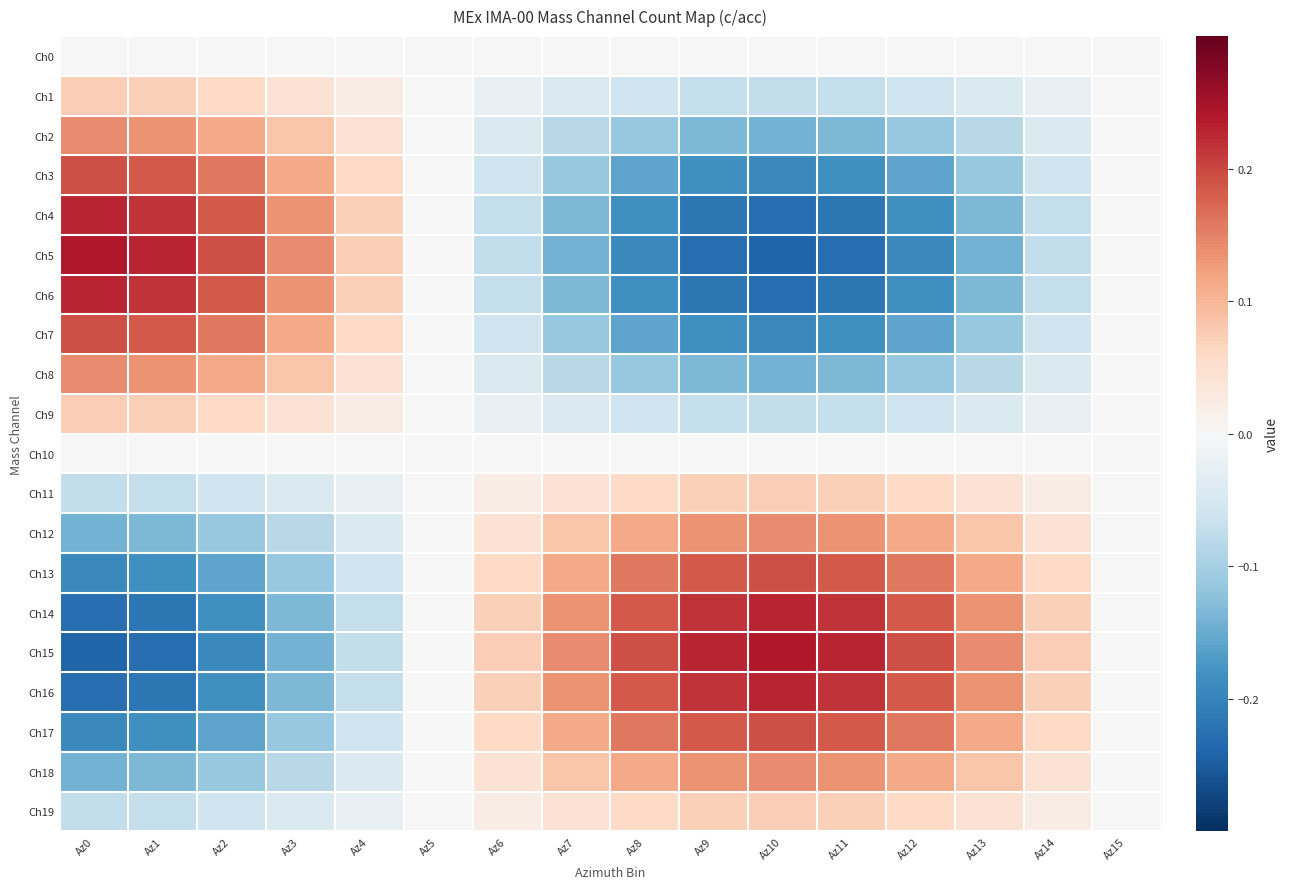

Reading left to right, extract all data points from this chart.

Ch0: Az0=0.0	Az1=0.0	Az2=0.0	Az3=0.0	Az4=0.0	Az5=0.0	Az6=-0.0	Az7=-0.0	Az8=-0.0	Az9=-0.0	Az10=-0.0	Az11=-0.0	Az12=-0.0	Az13=-0.0	Az14=-0.0	Az15=-0.0
Ch1: Az0=0.1	Az1=0.1	Az2=0.1	Az3=0.0	Az4=0.0	Az5=0.0	Az6=-0.0	Az7=-0.0	Az8=-0.1	Az9=-0.1	Az10=-0.1	Az11=-0.1	Az12=-0.1	Az13=-0.0	Az14=-0.0	Az15=-0.0
Ch2: Az0=0.1	Az1=0.1	Az2=0.1	Az3=0.1	Az4=0.0	Az5=0.0	Az6=-0.0	Az7=-0.1	Az8=-0.1	Az9=-0.1	Az10=-0.1	Az11=-0.1	Az12=-0.1	Az13=-0.1	Az14=-0.0	Az15=-0.0
Ch3: Az0=0.2	Az1=0.2	Az2=0.2	Az3=0.1	Az4=0.1	Az5=0.0	Az6=-0.1	Az7=-0.1	Az8=-0.2	Az9=-0.2	Az10=-0.2	Az11=-0.2	Az12=-0.2	Az13=-0.1	Az14=-0.1	Az15=-0.0
Ch4: Az0=0.2	Az1=0.2	Az2=0.2	Az3=0.1	Az4=0.1	Az5=0.0	Az6=-0.1	Az7=-0.1	Az8=-0.2	Az9=-0.2	Az10=-0.2	Az11=-0.2	Az12=-0.2	Az13=-0.1	Az14=-0.1	Az15=-0.0
Ch5: Az0=0.2	Az1=0.2	Az2=0.2	Az3=0.1	Az4=0.1	Az5=0.0	Az6=-0.1	Az7=-0.1	Az8=-0.2	Az9=-0.2	Az10=-0.2	Az11=-0.2	Az12=-0.2	Az13=-0.1	Az14=-0.1	Az15=-0.0
Ch6: Az0=0.2	Az1=0.2	Az2=0.2	Az3=0.1	Az4=0.1	Az5=0.0	Az6=-0.1	Az7=-0.1	Az8=-0.2	Az9=-0.2	Az10=-0.2	Az11=-0.2	Az12=-0.2	Az13=-0.1	Az14=-0.1	Az15=-0.0
Ch7: Az0=0.2	Az1=0.2	Az2=0.2	Az3=0.1	Az4=0.1	Az5=0.0	Az6=-0.1	Az7=-0.1	Az8=-0.2	Az9=-0.2	Az10=-0.2	Az11=-0.2	Az12=-0.2	Az13=-0.1	Az14=-0.1	Az15=-0.0
Ch8: Az0=0.1	Az1=0.1	Az2=0.1	Az3=0.1	Az4=0.0	Az5=0.0	Az6=-0.0	Az7=-0.1	Az8=-0.1	Az9=-0.1	Az10=-0.1	Az11=-0.1	Az12=-0.1	Az13=-0.1	Az14=-0.0	Az15=-0.0
Ch9: Az0=0.1	Az1=0.1	Az2=0.1	Az3=0.0	Az4=0.0	Az5=0.0	Az6=-0.0	Az7=-0.0	Az8=-0.1	Az9=-0.1	Az10=-0.1	Az11=-0.1	Az12=-0.1	Az13=-0.0	Az14=-0.0	Az15=-0.0
Ch10: Az0=0.0	Az1=0.0	Az2=0.0	Az3=0.0	Az4=0.0	Az5=0.0	Az6=-0.0	Az7=-0.0	Az8=-0.0	Az9=-0.0	Az10=-0.0	Az11=-0.0	Az12=-0.0	Az13=-0.0	Az14=-0.0	Az15=-0.0
Ch11: Az0=-0.1	Az1=-0.1	Az2=-0.1	Az3=-0.0	Az4=-0.0	Az5=-0.0	Az6=0.0	Az7=0.0	Az8=0.1	Az9=0.1	Az10=0.1	Az11=0.1	Az12=0.1	Az13=0.0	Az14=0.0	Az15=0.0
Ch12: Az0=-0.1	Az1=-0.1	Az2=-0.1	Az3=-0.1	Az4=-0.0	Az5=-0.0	Az6=0.0	Az7=0.1	Az8=0.1	Az9=0.1	Az10=0.1	Az11=0.1	Az12=0.1	Az13=0.1	Az14=0.0	Az15=0.0
Ch13: Az0=-0.2	Az1=-0.2	Az2=-0.2	Az3=-0.1	Az4=-0.1	Az5=-0.0	Az6=0.1	Az7=0.1	Az8=0.2	Az9=0.2	Az10=0.2	Az11=0.2	Az12=0.2	Az13=0.1	Az14=0.1	Az15=0.0
Ch14: Az0=-0.2	Az1=-0.2	Az2=-0.2	Az3=-0.1	Az4=-0.1	Az5=-0.0	Az6=0.1	Az7=0.1	Az8=0.2	Az9=0.2	Az10=0.2	Az11=0.2	Az12=0.2	Az13=0.1	Az14=0.1	Az15=0.0
Ch15: Az0=-0.2	Az1=-0.2	Az2=-0.2	Az3=-0.1	Az4=-0.1	Az5=-0.0	Az6=0.1	Az7=0.1	Az8=0.2	Az9=0.2	Az10=0.2	Az11=0.2	Az12=0.2	Az13=0.1	Az14=0.1	Az15=0.0
Ch16: Az0=-0.2	Az1=-0.2	Az2=-0.2	Az3=-0.1	Az4=-0.1	Az5=-0.0	Az6=0.1	Az7=0.1	Az8=0.2	Az9=0.2	Az10=0.2	Az11=0.2	Az12=0.2	Az13=0.1	Az14=0.1	Az15=0.0
Ch17: Az0=-0.2	Az1=-0.2	Az2=-0.2	Az3=-0.1	Az4=-0.1	Az5=-0.0	Az6=0.1	Az7=0.1	Az8=0.2	Az9=0.2	Az10=0.2	Az11=0.2	Az12=0.2	Az13=0.1	Az14=0.1	Az15=0.0
Ch18: Az0=-0.1	Az1=-0.1	Az2=-0.1	Az3=-0.1	Az4=-0.0	Az5=-0.0	Az6=0.0	Az7=0.1	Az8=0.1	Az9=0.1	Az10=0.1	Az11=0.1	Az12=0.1	Az13=0.1	Az14=0.0	Az15=0.0
Ch19: Az0=-0.1	Az1=-0.1	Az2=-0.1	Az3=-0.0	Az4=-0.0	Az5=-0.0	Az6=0.0	Az7=0.0	Az8=0.1	Az9=0.1	Az10=0.1	Az11=0.1	Az12=0.1	Az13=0.0	Az14=0.0	Az15=0.0